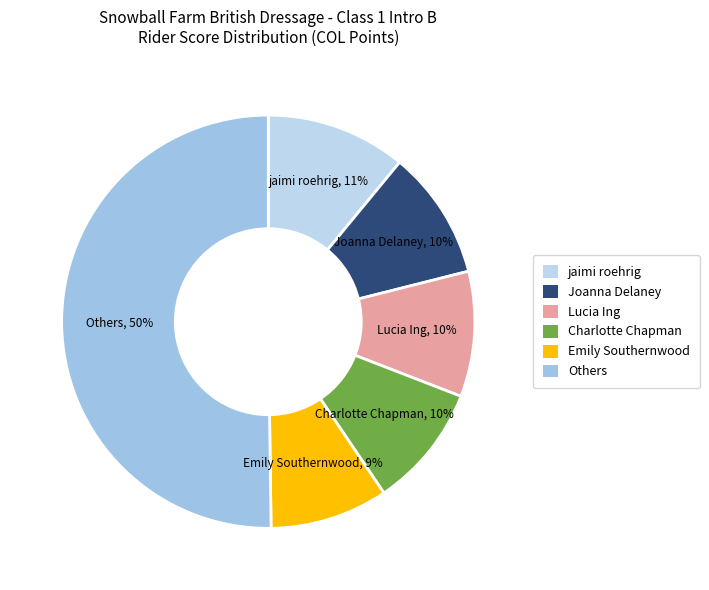

How many segments does this pie chart have?

6